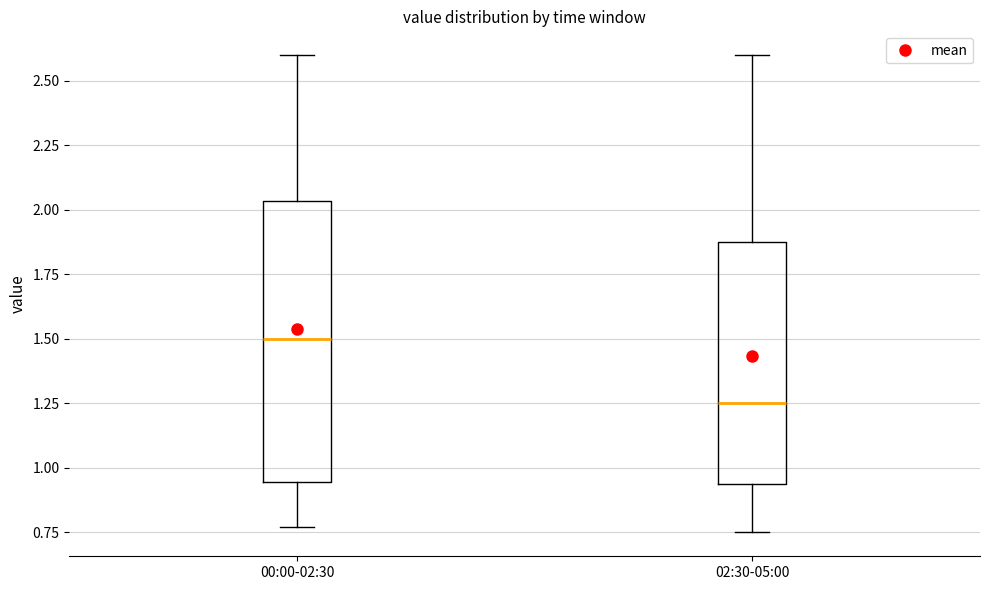

Reading left to right, transcribe this box plot: for each box, give where its median line is, the range the box spans, and where its two whiskers end, as read against the y-axis. The values are not printed on the chart, so give them approximately, as read against the axis.

00:00-02:30: median 1.50, box 0.95 to 2.05, whiskers 0.75 to 2.60
02:30-05:00: median 1.25, box 0.95 to 1.90, whiskers 0.75 to 2.60